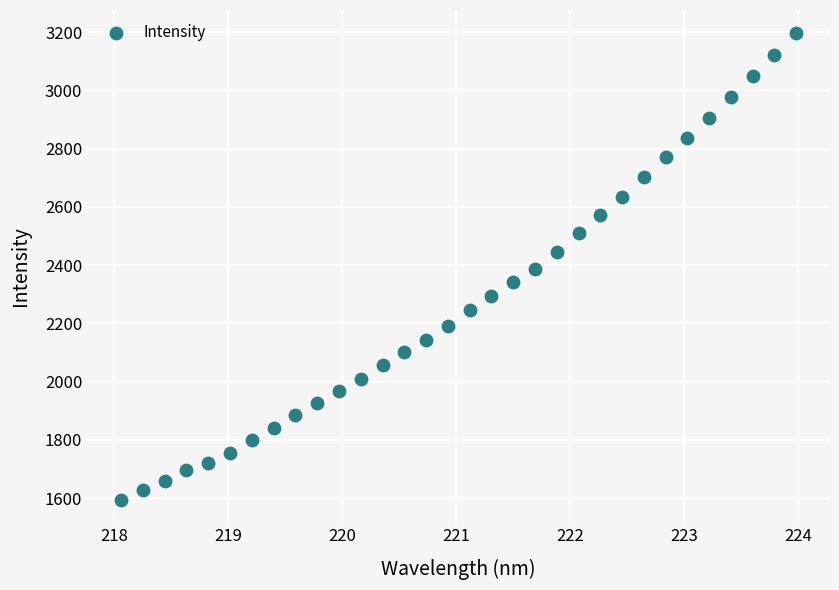

What is the range of X values (max minus min)?

5.9